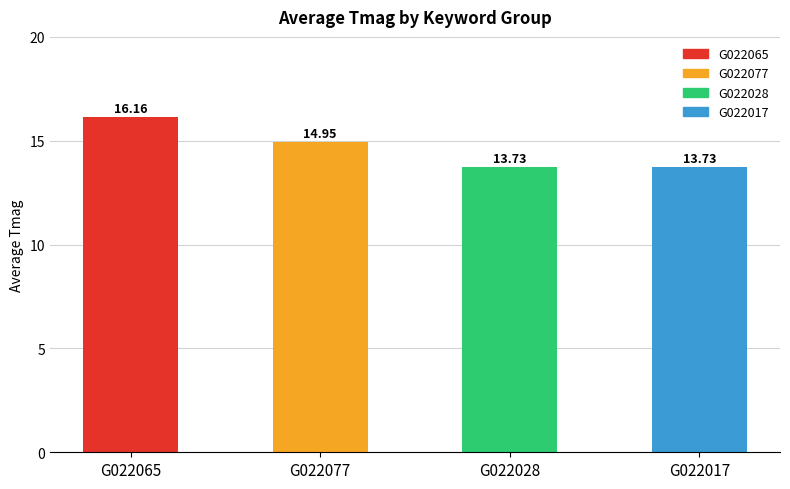

True or false: the data shows 13.7 at G022028.

True